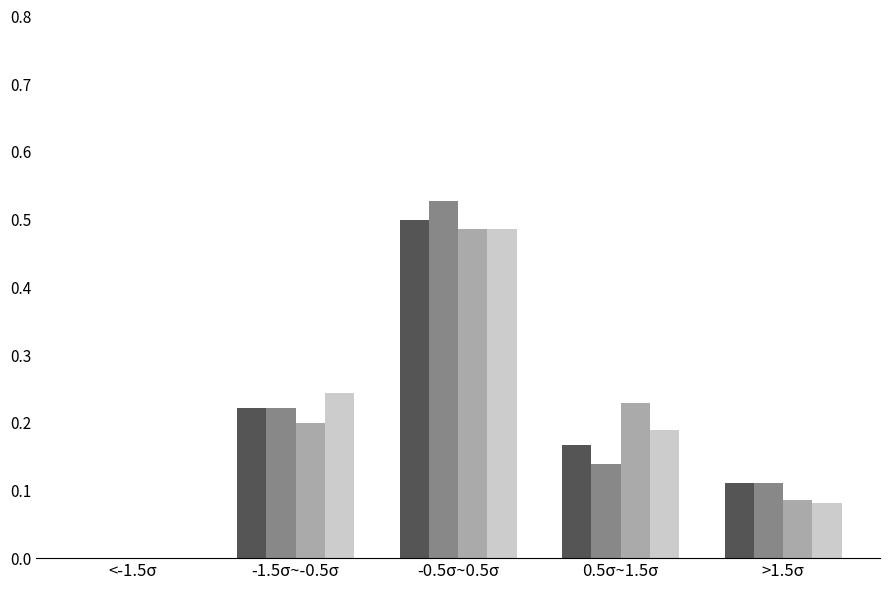

At which category is the sum across all series the highest?

-0.5σ~0.5σ